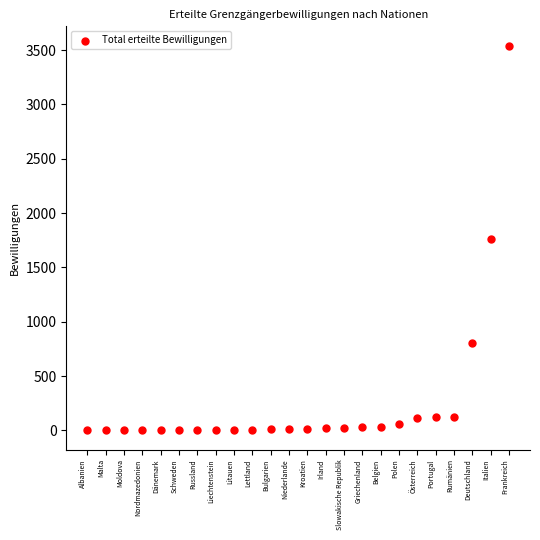

What is the range of Y values (max minus min)?

3540